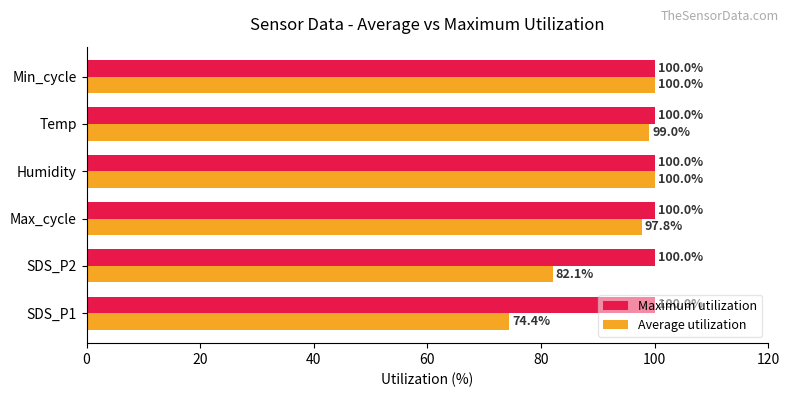

At SDS_P1, list the series in order from largest to smallest.

Maximum utilization, Average utilization